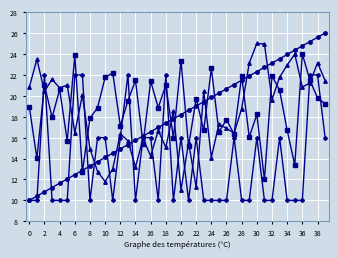

What is the maximum value shown in the chart?

26.0